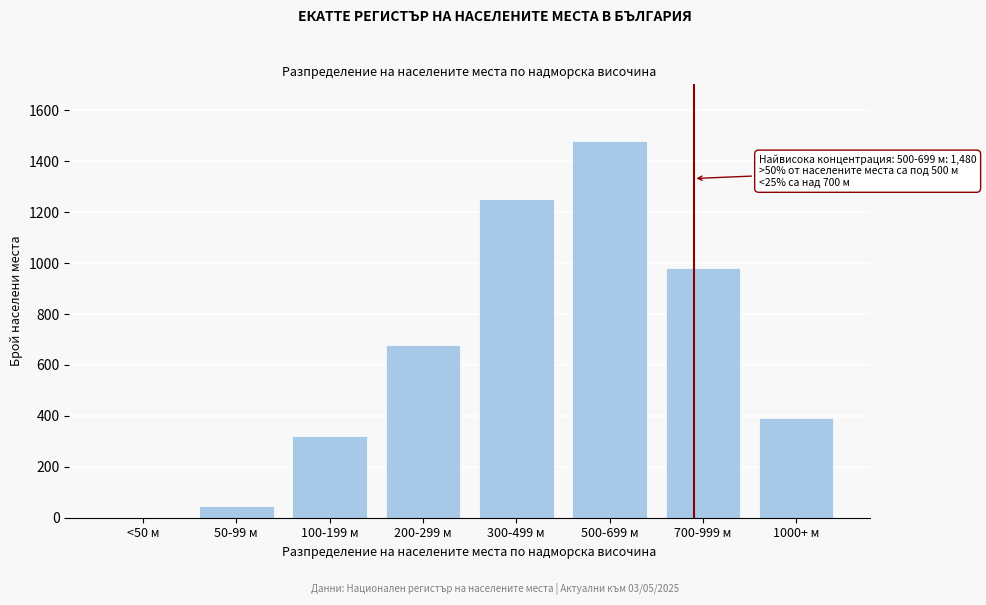

Reading right to left, list all the values displayed in this chart.

1000+ м=390	700-999 м=980	500-699 м=1480	300-499 м=1250	200-299 м=680	100-199 м=320	50-99 м=45	<50 м=0